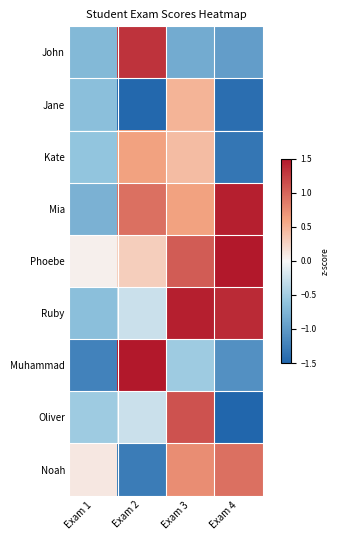

Which series changed the most between Exam 1 and Exam 4?

Mia